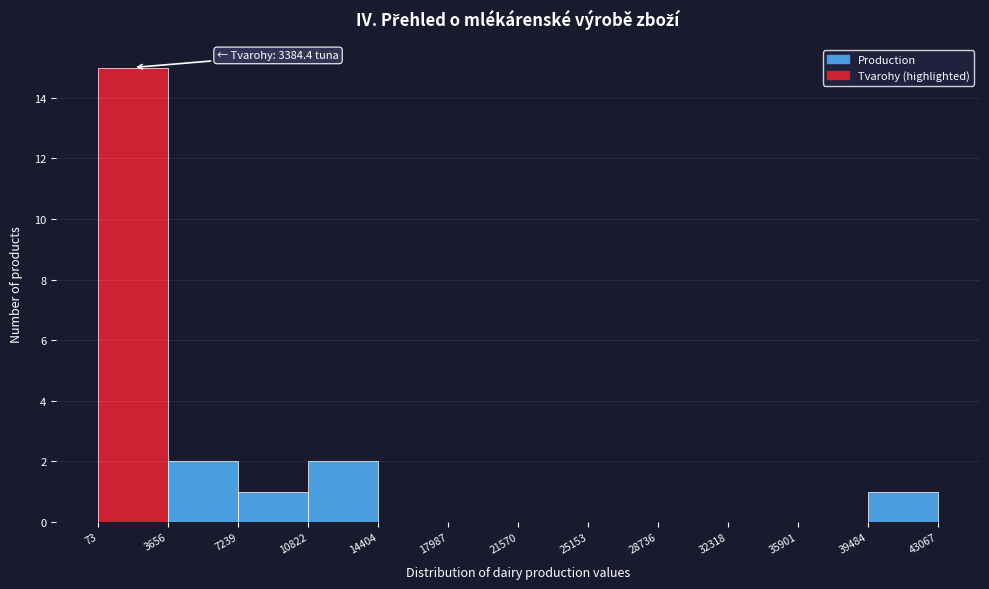

Over which range of the x-axis is the bar tallest?

73 to 3656